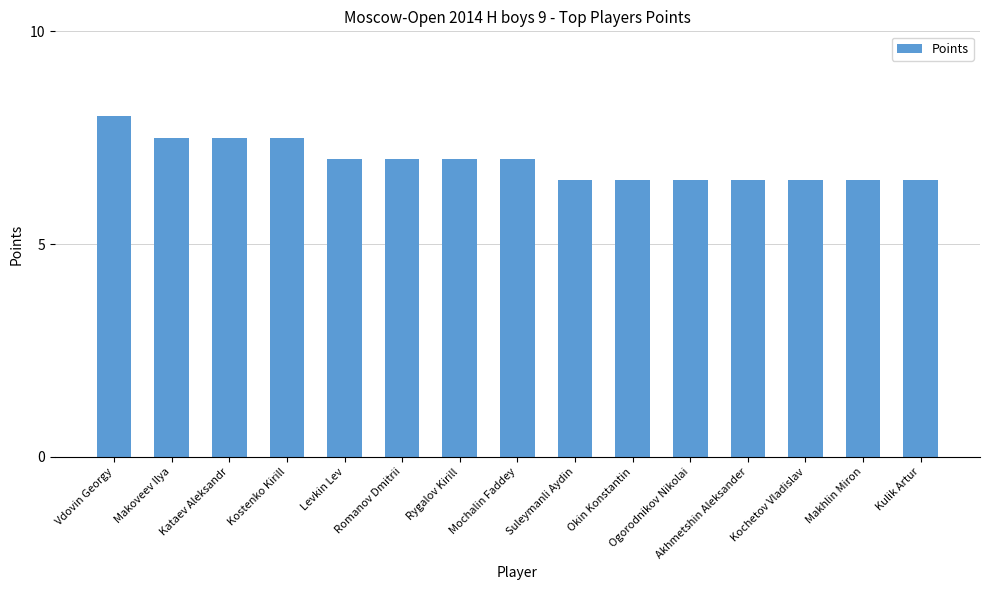

The chart shows a value of 2.7 at Okin Konstantin. True or false?

False